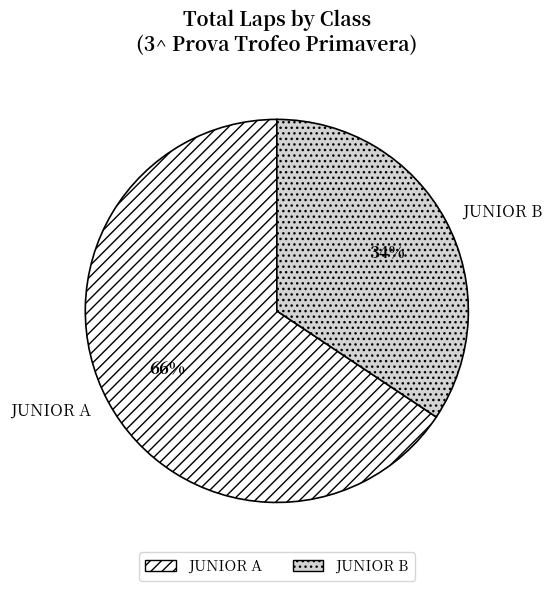

Which slice is the largest?

JUNIOR A